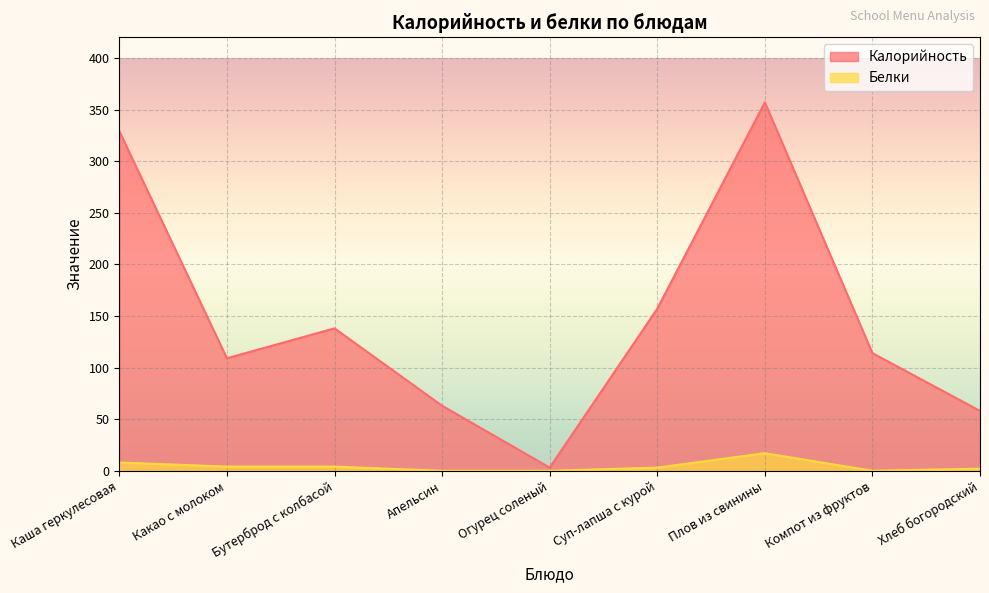

Is it true that Калорийность equals 197 at Компот из фруктов?

False